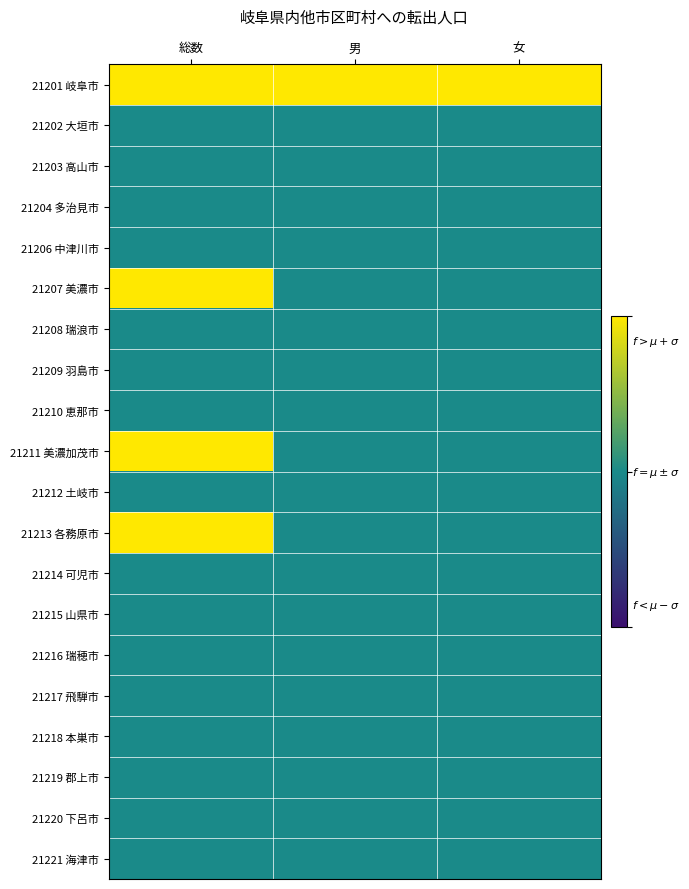

Reading left to right, list all the values displayed in this chart.

21201 岐阜市: 総数=2	男=2	女=2
21202 大垣市: 総数=1	男=1	女=1
21203 高山市: 総数=1	男=1	女=1
21204 多治見市: 総数=1	男=1	女=1
21206 中津川市: 総数=1	男=1	女=1
21207 美濃市: 総数=2	男=1	女=1
21208 瑞浪市: 総数=1	男=1	女=1
21209 羽島市: 総数=1	男=1	女=1
21210 恵那市: 総数=1	男=1	女=1
21211 美濃加茂市: 総数=2	男=1	女=1
21212 土岐市: 総数=1	男=1	女=1
21213 各務原市: 総数=2	男=1	女=1
21214 可児市: 総数=1	男=1	女=1
21215 山県市: 総数=1	男=1	女=1
21216 瑞穂市: 総数=1	男=1	女=1
21217 飛騨市: 総数=1	男=1	女=1
21218 本巣市: 総数=1	男=1	女=1
21219 郡上市: 総数=1	男=1	女=1
21220 下呂市: 総数=1	男=1	女=1
21221 海津市: 総数=1	男=1	女=1